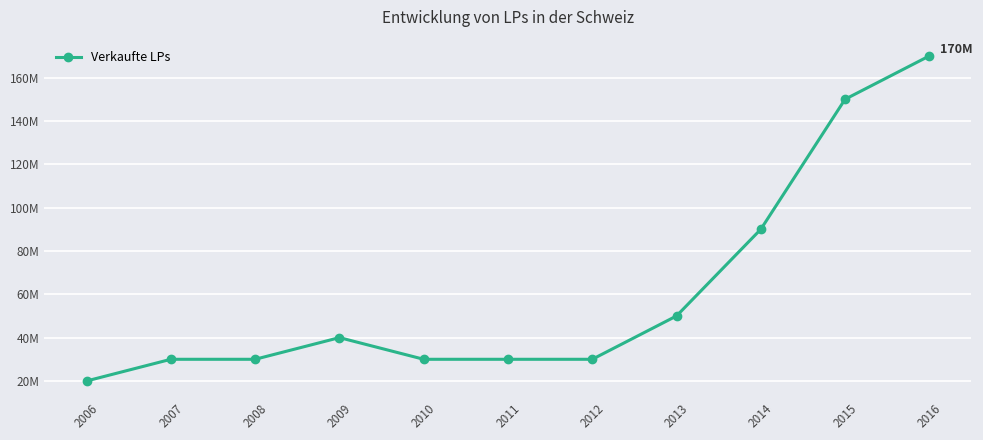

Is this an area chart (filled region under the line)?

No